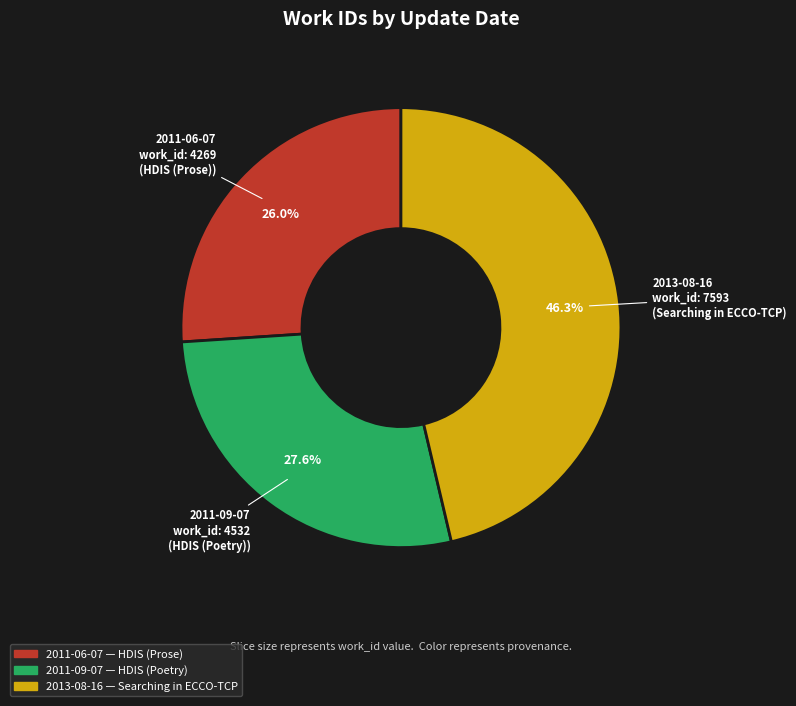

Which slice is the smallest?

2011-06-07